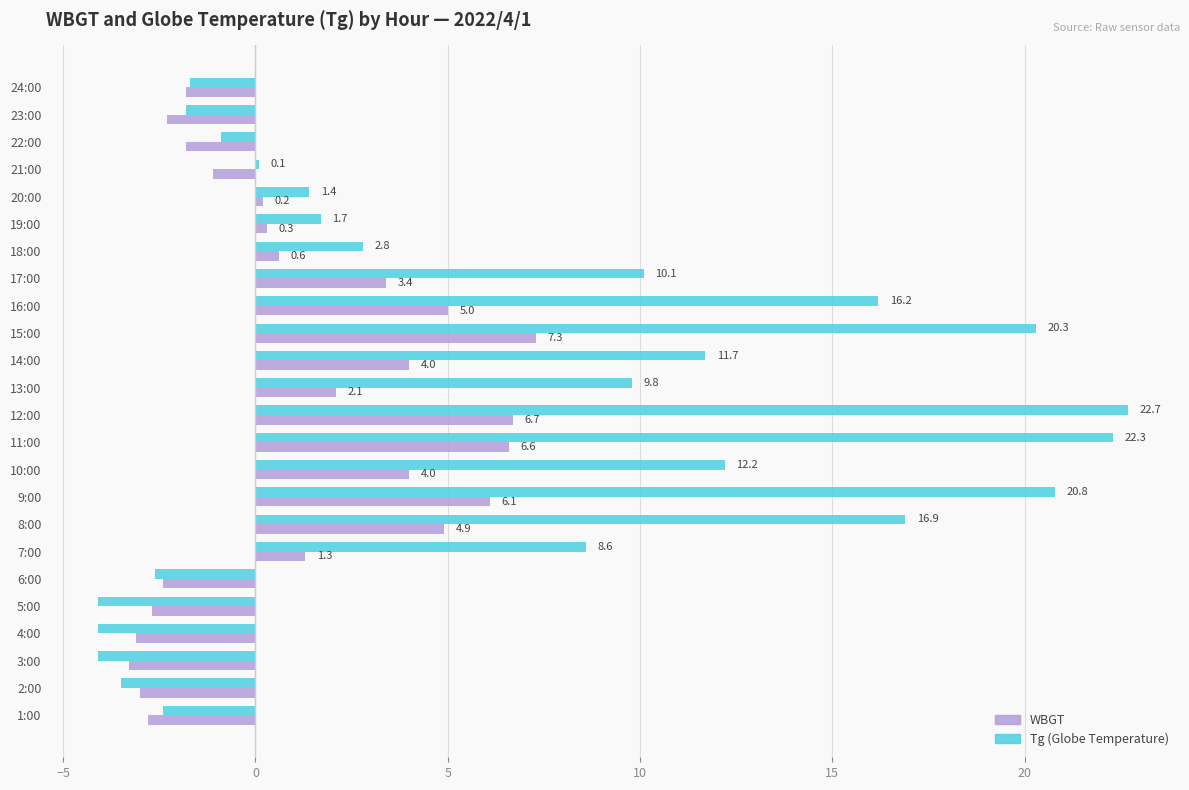

At which category is the sum across all series the highest?

12:00